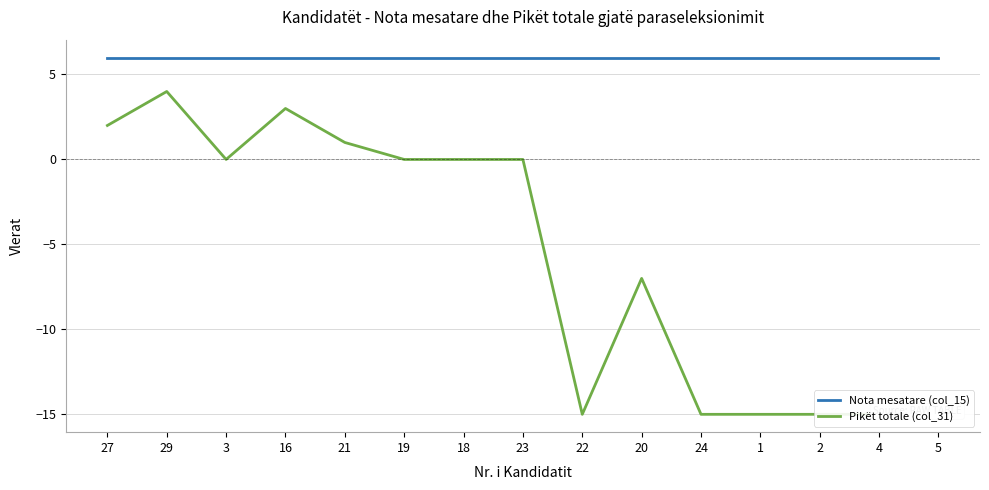

True or false: Nota mesatare (col_15) and Pikët totale (col_31) cross at least once.

False